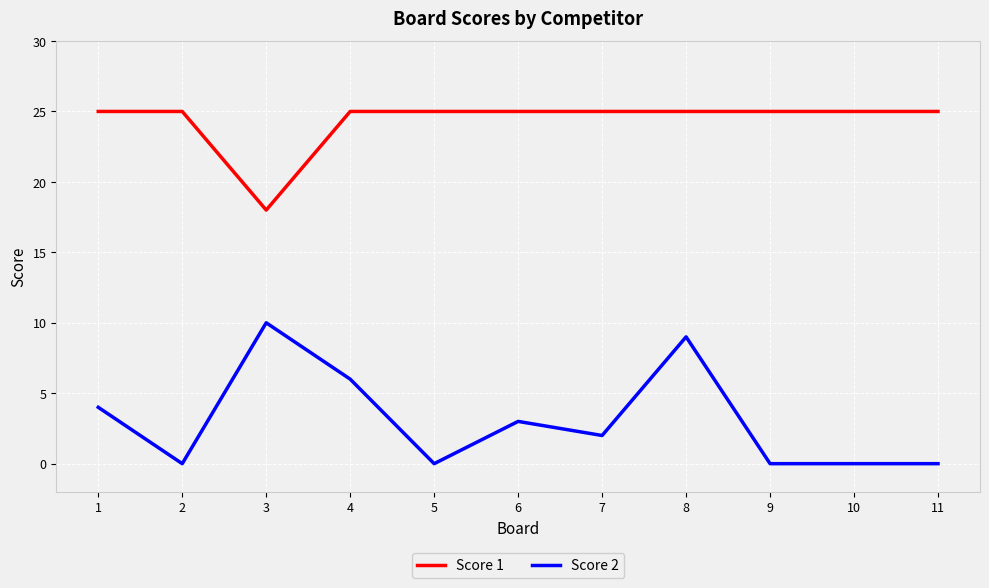

Is the value of Score 1 at 4 greater than the value of Score 2 at 8?

Yes